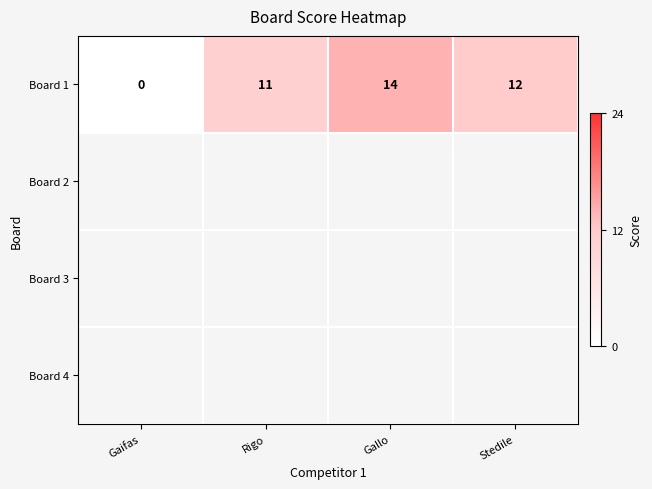

Reading left to right, what are all the values shown in this chart?

Gaifas=0	Rigo=11	Gallo=14	Stedile=12